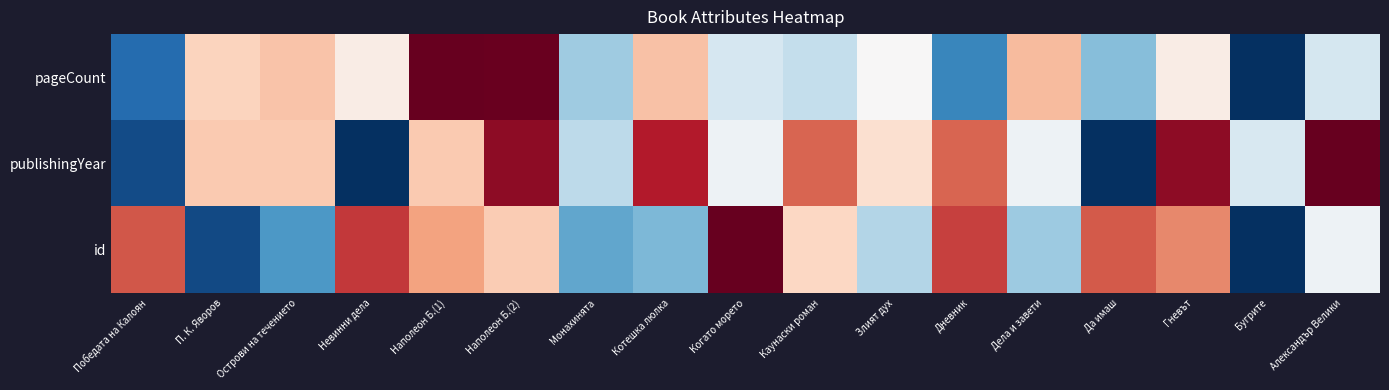

Which series has the largest range (max minus min)?

pageCount